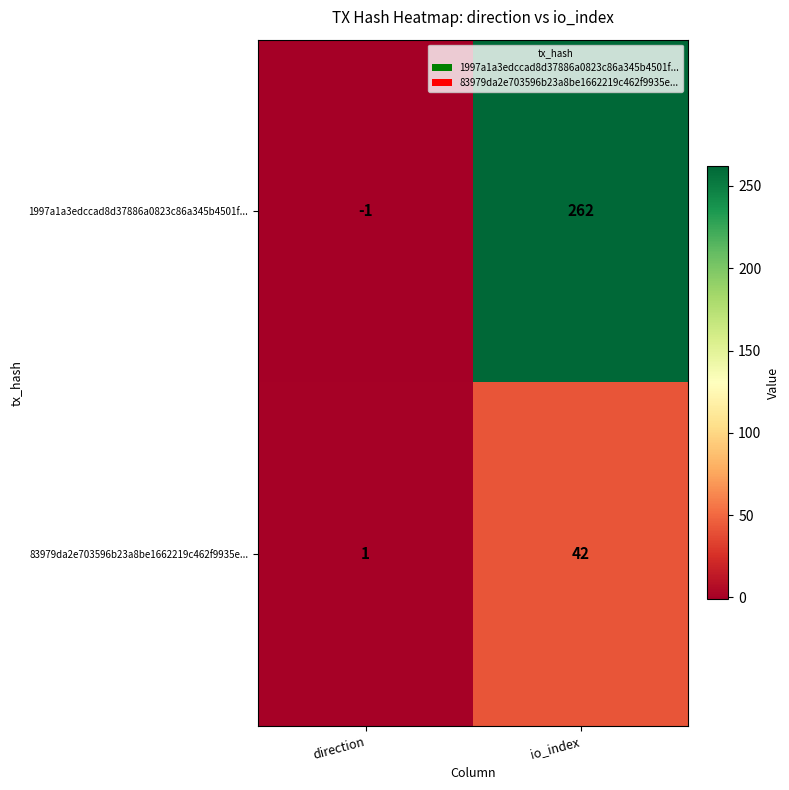

What is the sum of the 83979da2e703596b23a8be1662219c462f9935e... values at io_index and direction?

43